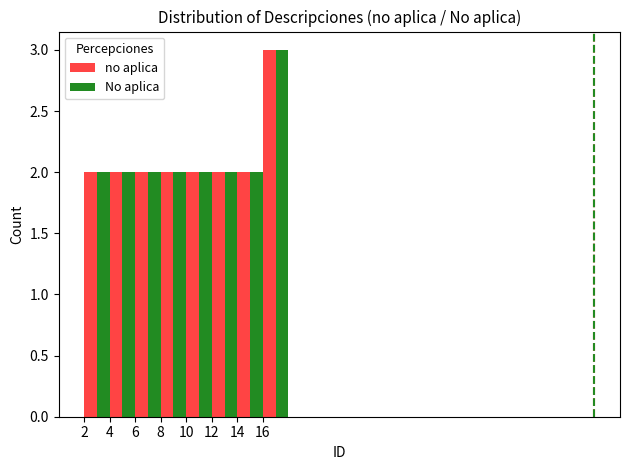

What is the lowest value of the No aplica series?

2